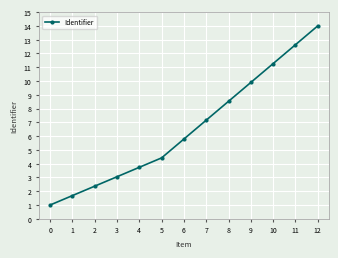

Does the chart have visible grid lines?

Yes